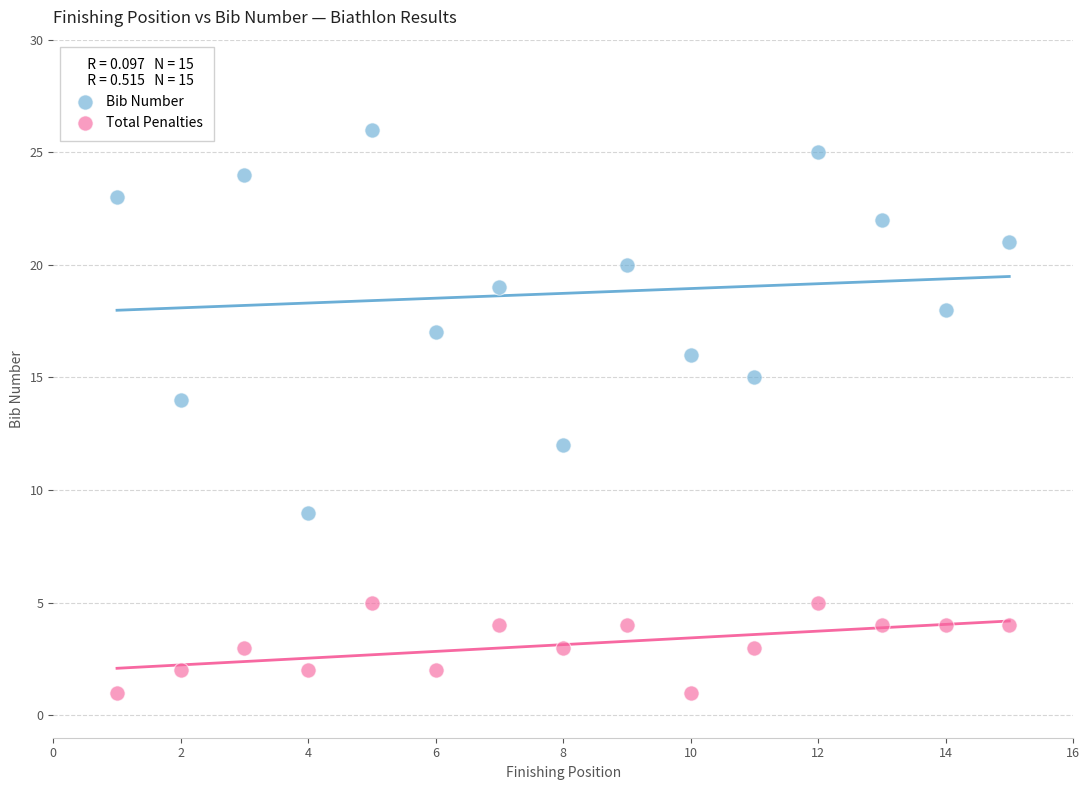

Which series contains the highest Y value?

Bib Number